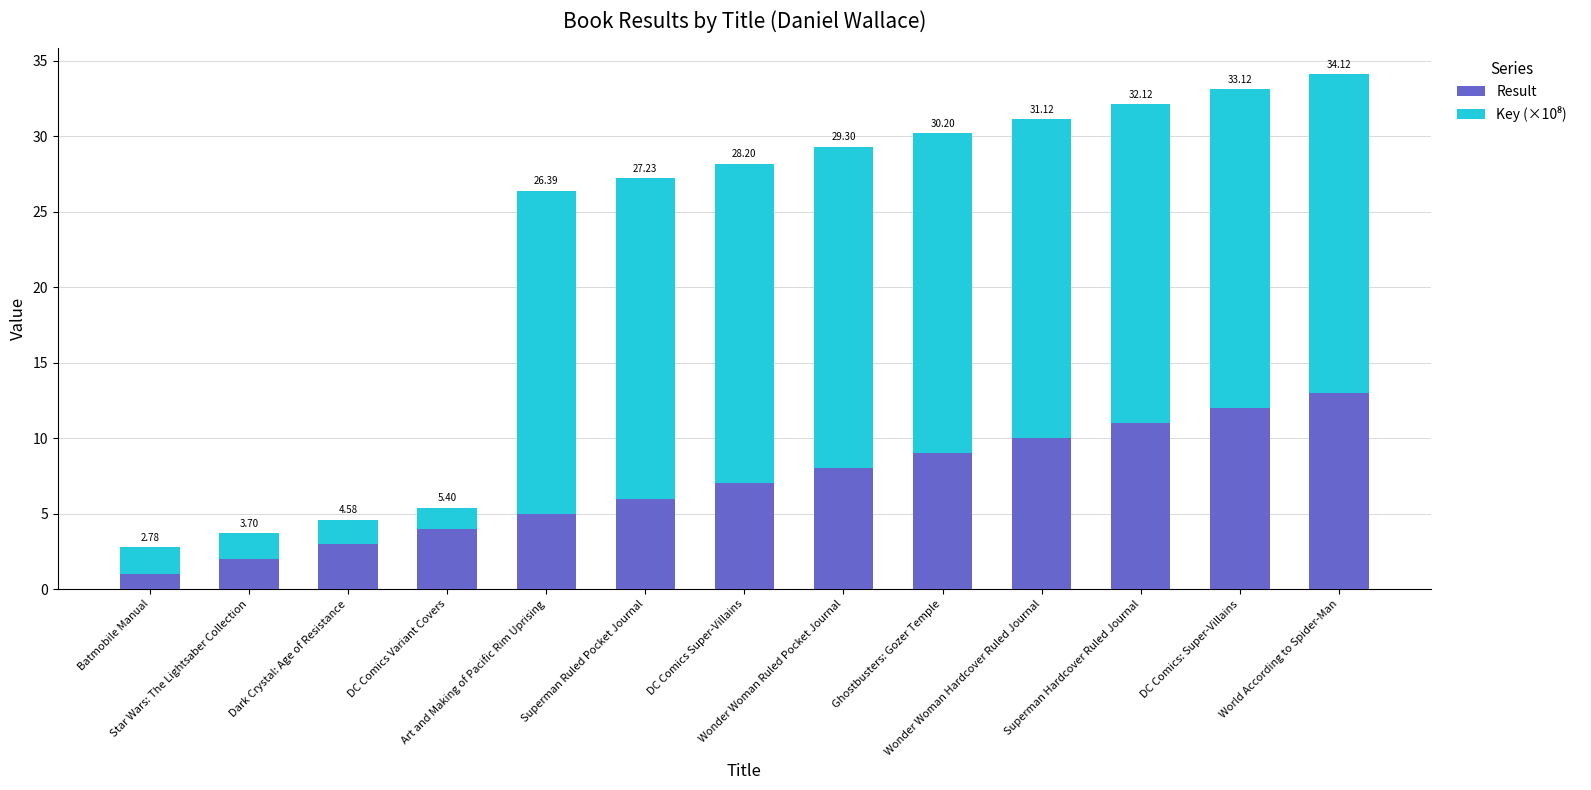

Are the bars horizontal?

No